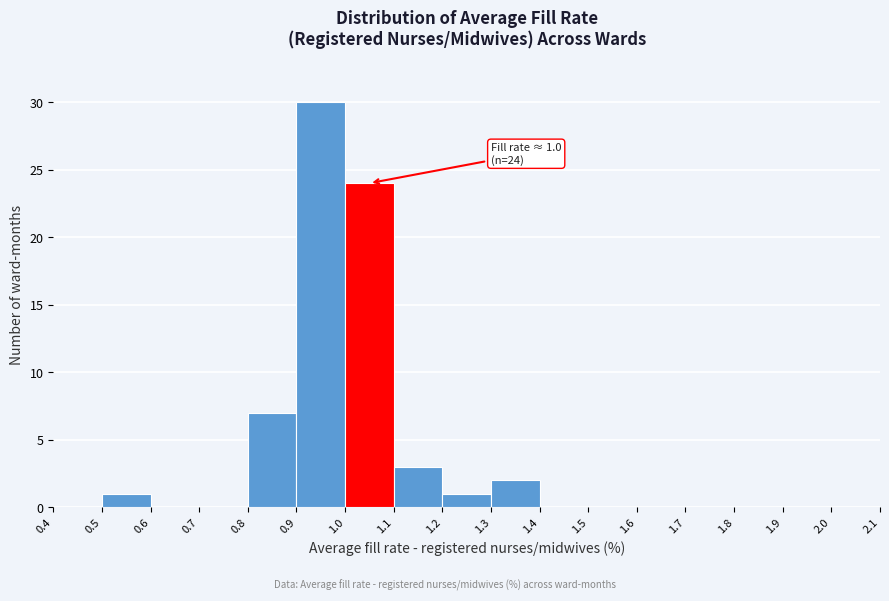

Over which range of the x-axis is the bar tallest?

0.9 to 1.0